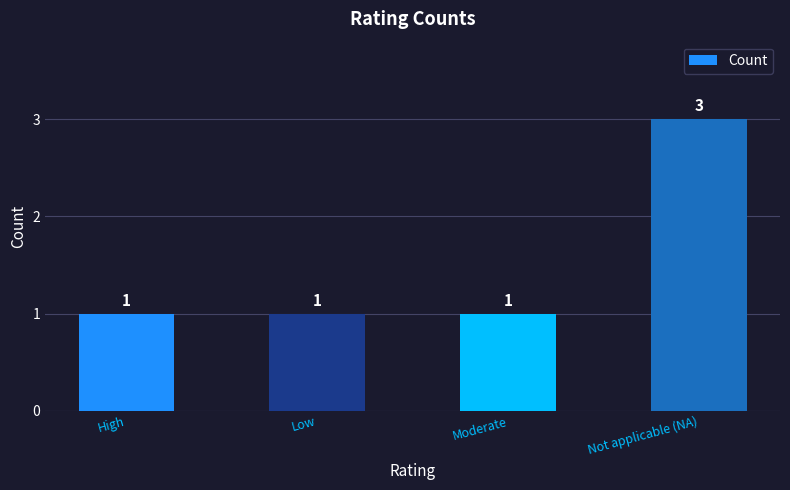

What is the ratio of the value at Not applicable (NA) to the value at Low?

3.0